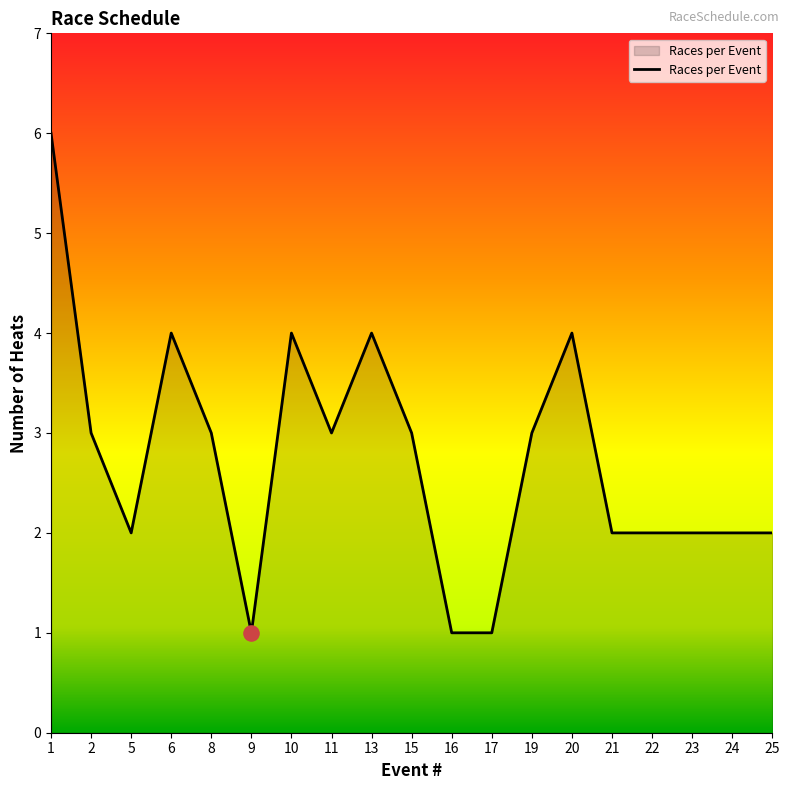

What is the change in value from 2 to 24?

-1